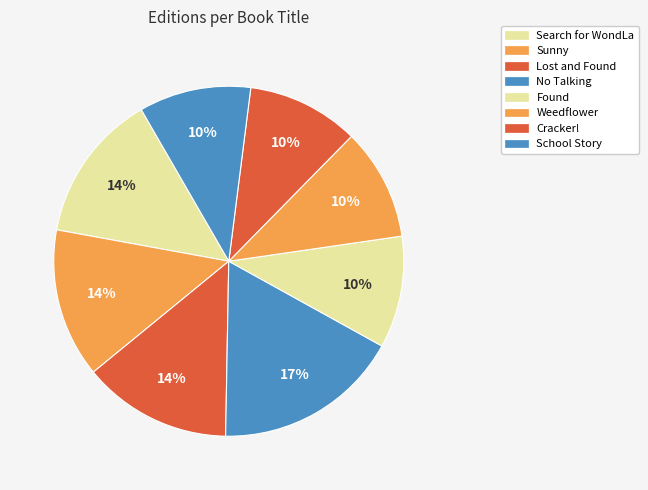

Count the number of slices in the pie.

8